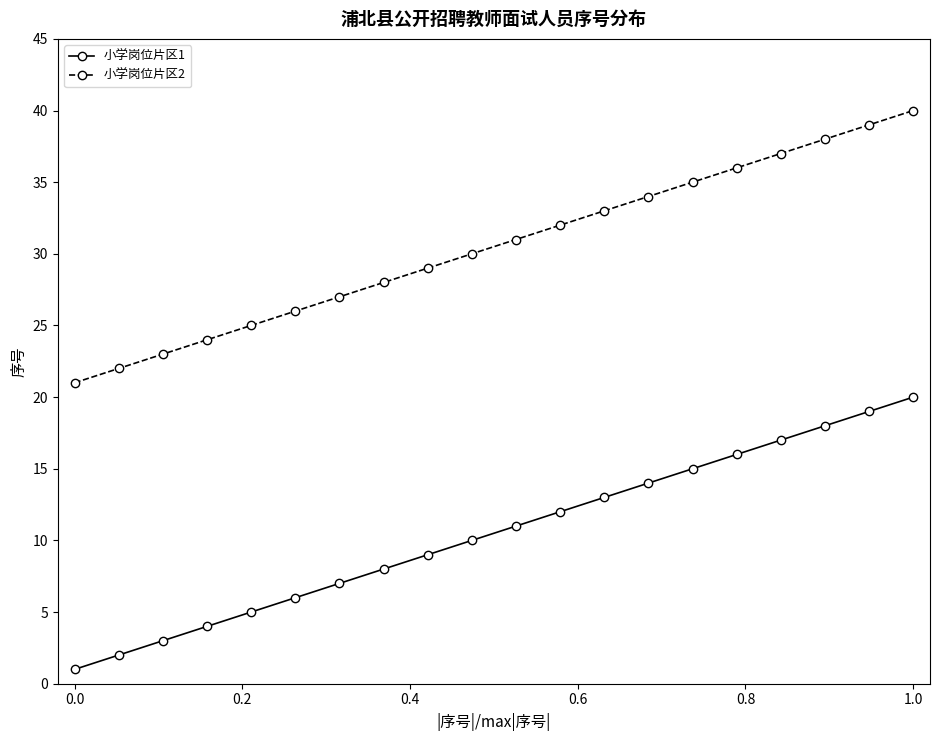

True or false: 小学岗位片区1 and 小学岗位片区2 cross at least once.

False